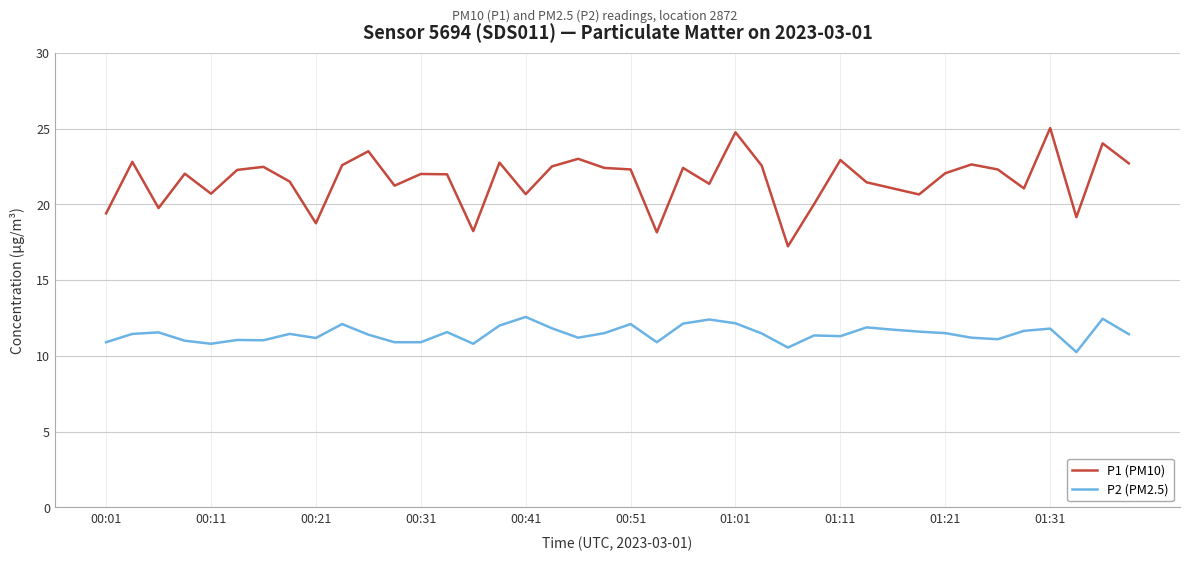

True or false: P2 (PM2.5) and P1 (PM10) cross at least once.

False